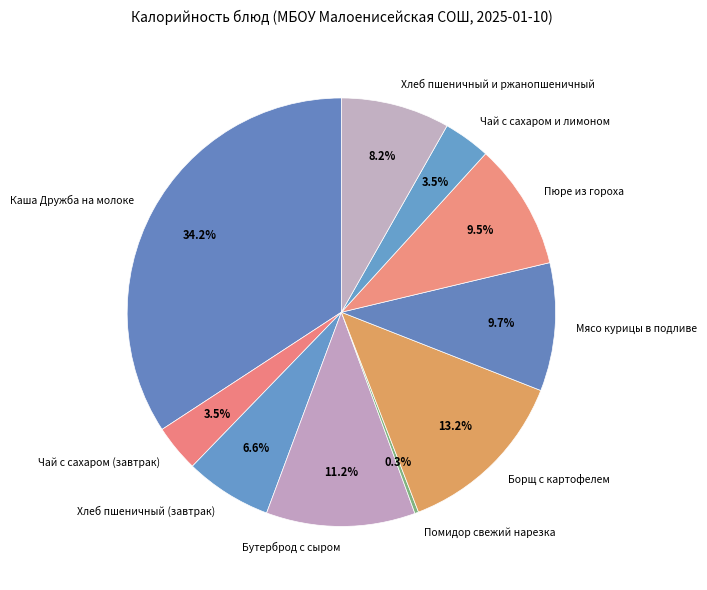

Is it true that Мясо курицы в подливе is 3% of the pie?

False